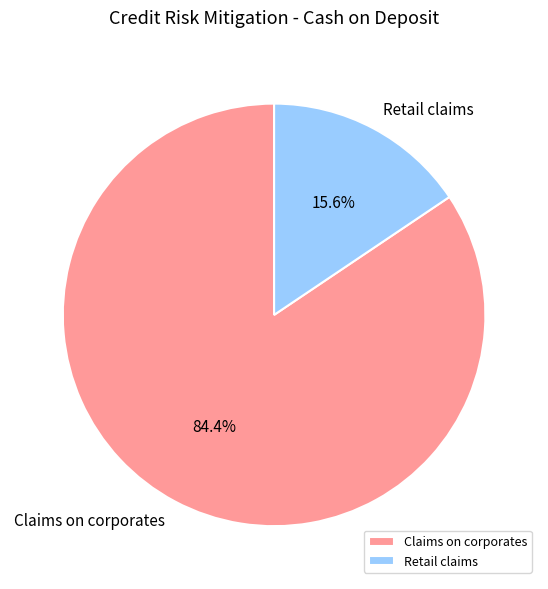

The Claims on corporates slice represents 92% of the pie. True or false?

False